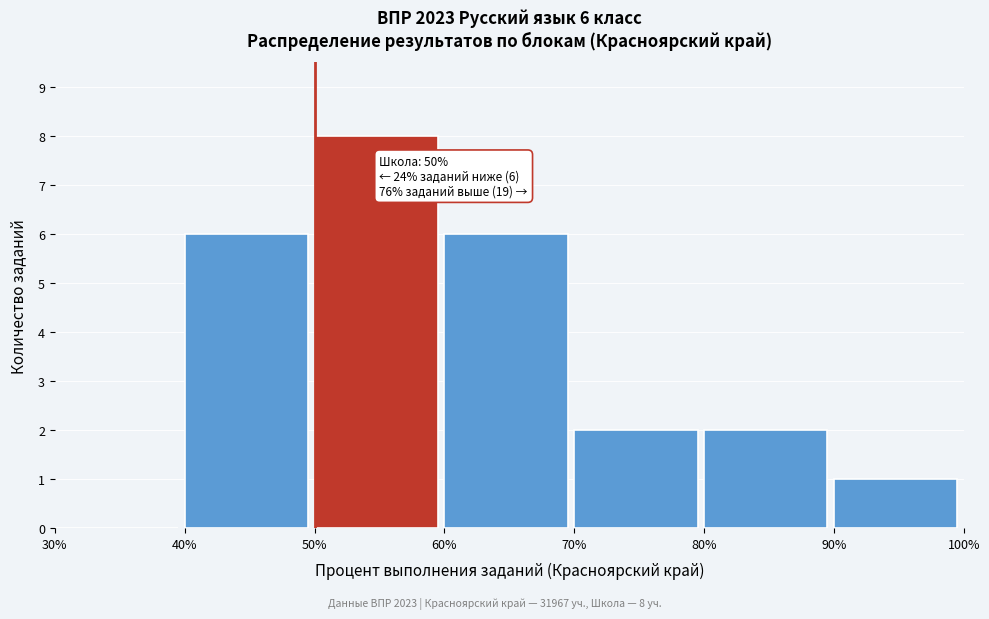

Which range on the x-axis has the tallest bar?

50% to 60%